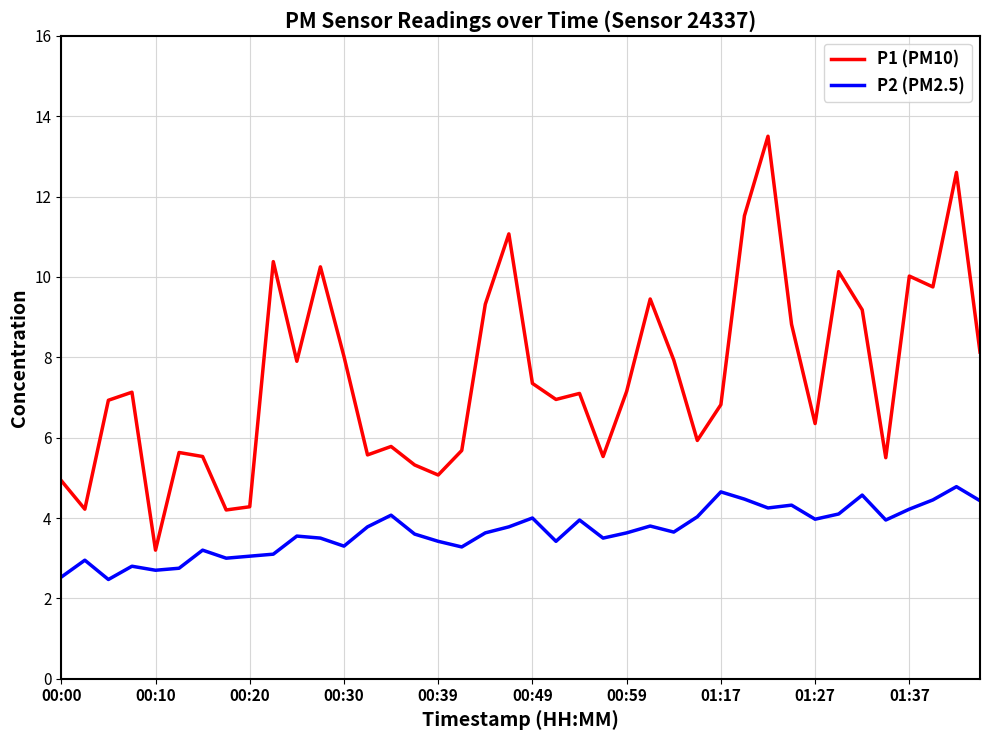

True or false: P1 (PM10) and P2 (PM2.5) intersect in this chart.

False